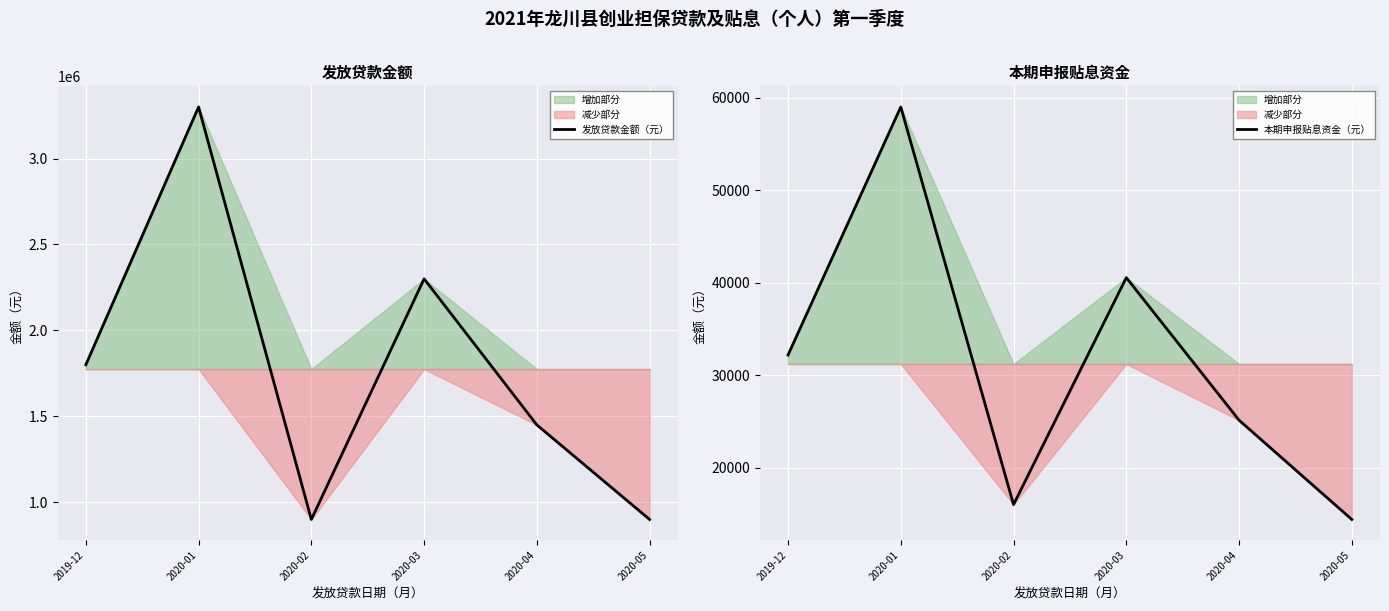

Reading left to right, what are all the values shown in this chart?

发放贷款金额（元）: 2019-12=1800000.0	2020-01=3300000.0	2020-02=900000.0	2020-03=2300000.0	2020-04=1450000.0	2020-05=900000.0
本期申报贴息资金（元）: 2019-12=32174.9	2020-01=58987.4	2020-02=16012.5	2020-03=40537.5	2020-04=25131.2	2020-05=14400.0